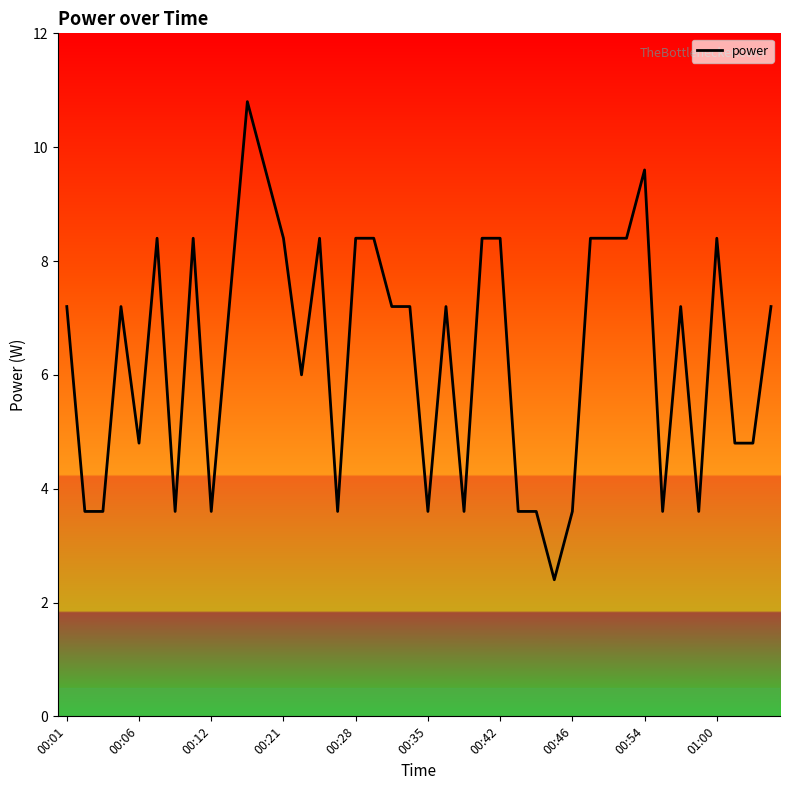

What is the difference between the maximum and minimum values?

8.4